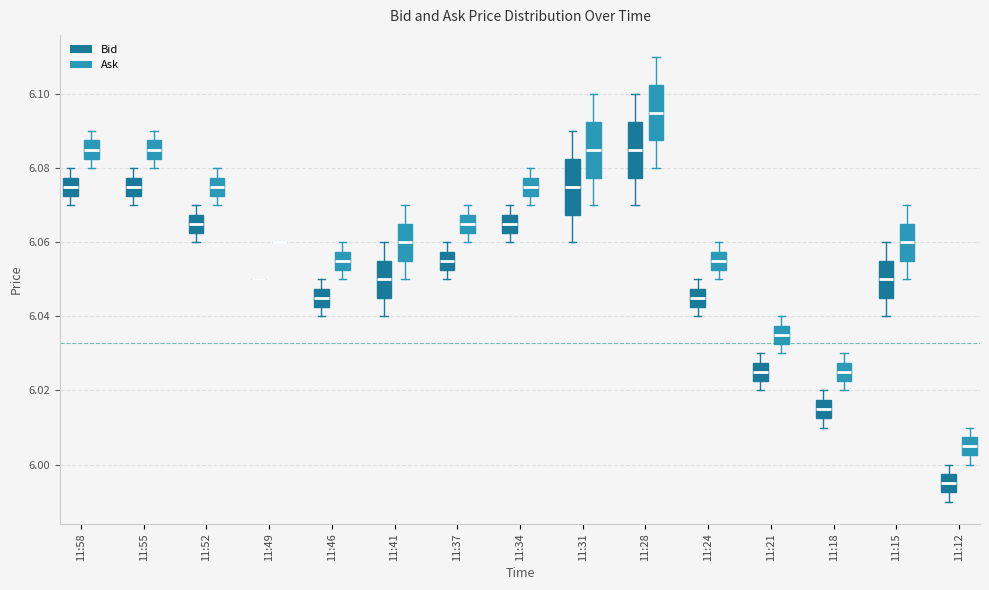

Reading left to right, transcribe this box plot: for each box, give where its median line is, the range the box spans, and where its two whiskers end, as read against the y-axis. The values are not printed on the chart, so give them approximately, as read against the axis.

11:58 (Bid): median 6.076, box 6.072 to 6.078, whiskers 6.070 to 6.080
11:58 (Ask): median 6.086, box 6.082 to 6.088, whiskers 6.080 to 6.090
11:55 (Bid): median 6.076, box 6.072 to 6.078, whiskers 6.070 to 6.080
11:55 (Ask): median 6.086, box 6.082 to 6.088, whiskers 6.080 to 6.090
11:52 (Bid): median 6.066, box 6.062 to 6.068, whiskers 6.060 to 6.070
11:52 (Ask): median 6.076, box 6.072 to 6.078, whiskers 6.070 to 6.080
11:49 (Bid): box collapsed to a line at 6.050, whiskers 6.050 to 6.050
11:49 (Ask): box collapsed to a line at 6.060, whiskers 6.060 to 6.060
11:46 (Bid): median 6.046, box 6.042 to 6.048, whiskers 6.040 to 6.050
11:46 (Ask): median 6.056, box 6.052 to 6.058, whiskers 6.050 to 6.060
11:41 (Bid): median 6.050, box 6.046 to 6.056, whiskers 6.040 to 6.060
11:41 (Ask): median 6.060, box 6.056 to 6.066, whiskers 6.050 to 6.070
11:37 (Bid): median 6.056, box 6.052 to 6.058, whiskers 6.050 to 6.060
11:37 (Ask): median 6.066, box 6.062 to 6.068, whiskers 6.060 to 6.070
11:34 (Bid): median 6.066, box 6.062 to 6.068, whiskers 6.060 to 6.070
11:34 (Ask): median 6.076, box 6.072 to 6.078, whiskers 6.070 to 6.080
11:31 (Bid): median 6.076, box 6.068 to 6.082, whiskers 6.060 to 6.090
11:31 (Ask): median 6.086, box 6.078 to 6.092, whiskers 6.070 to 6.100
11:28 (Bid): median 6.086, box 6.078 to 6.092, whiskers 6.070 to 6.100
11:28 (Ask): median 6.096, box 6.088 to 6.102, whiskers 6.080 to 6.110
11:24 (Bid): median 6.046, box 6.042 to 6.048, whiskers 6.040 to 6.050
11:24 (Ask): median 6.056, box 6.052 to 6.058, whiskers 6.050 to 6.060
11:21 (Bid): median 6.026, box 6.022 to 6.028, whiskers 6.020 to 6.030
11:21 (Ask): median 6.036, box 6.032 to 6.038, whiskers 6.030 to 6.040
11:18 (Bid): median 6.016, box 6.012 to 6.018, whiskers 6.010 to 6.020
11:18 (Ask): median 6.026, box 6.022 to 6.028, whiskers 6.020 to 6.030
11:15 (Bid): median 6.050, box 6.046 to 6.056, whiskers 6.040 to 6.060
11:15 (Ask): median 6.060, box 6.056 to 6.066, whiskers 6.050 to 6.070
11:12 (Bid): median 5.996, box 5.992 to 5.998, whiskers 5.990 to 6.000
11:12 (Ask): median 6.006, box 6.002 to 6.008, whiskers 6.000 to 6.010